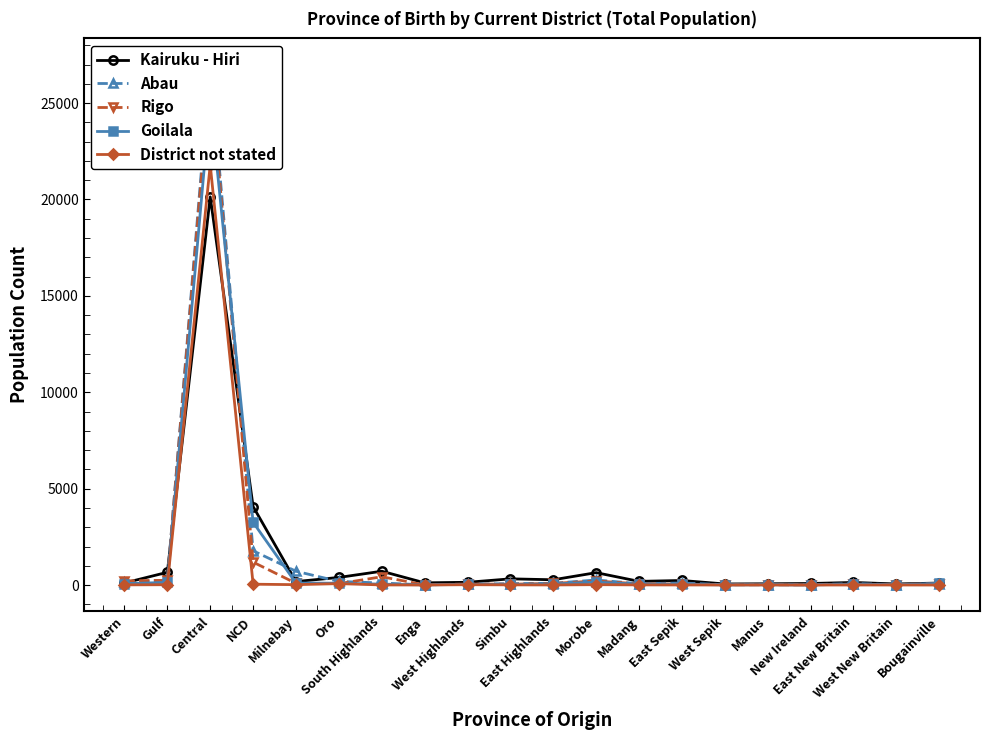

Which series has the largest total across all categories?

Abau